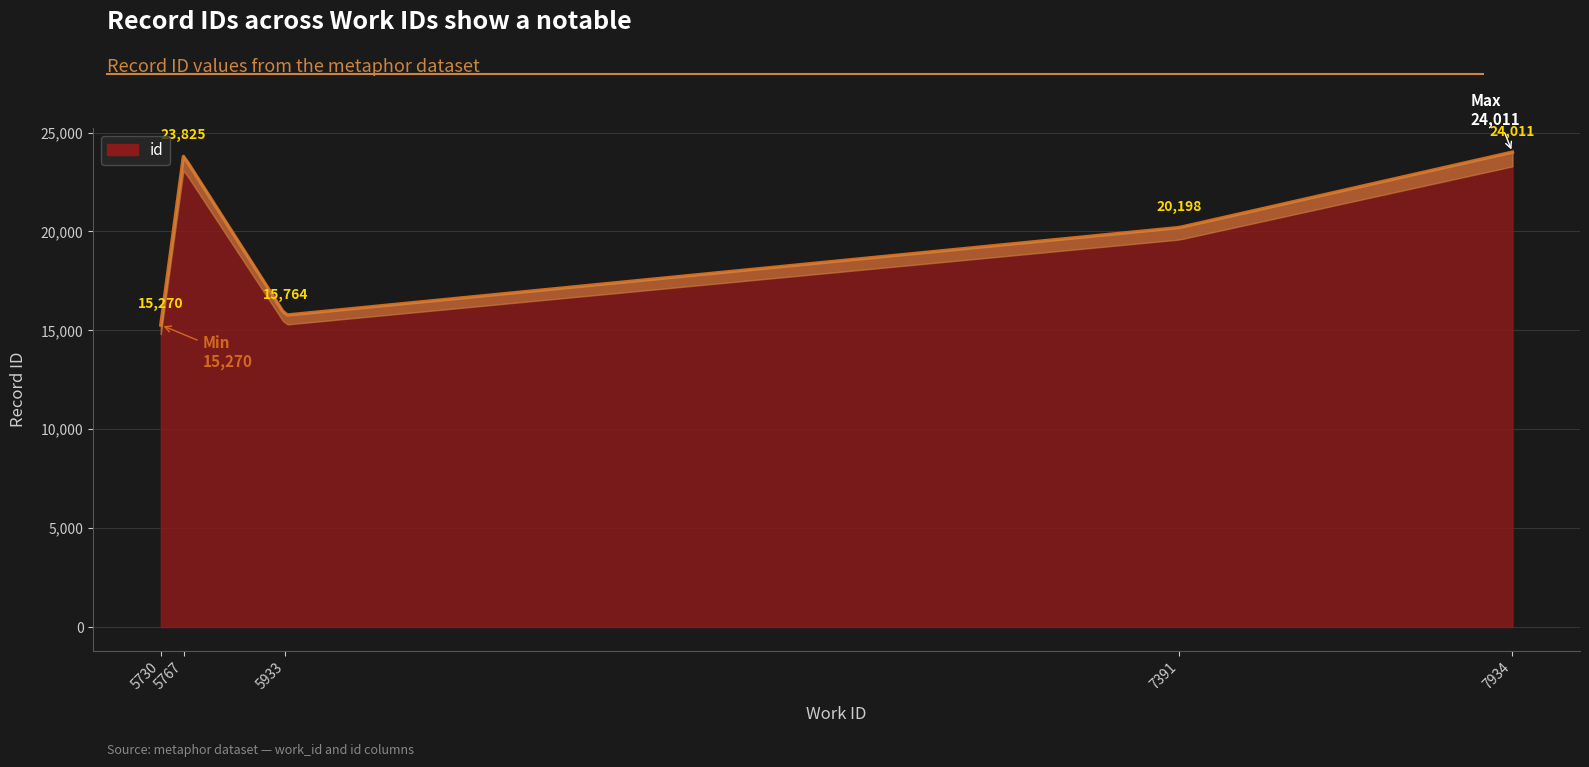

What is the label of the 5th point from the right?

5730